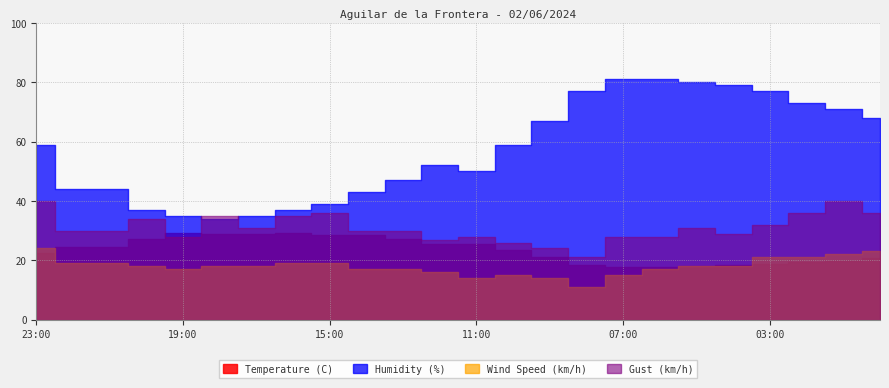

True or false: Humidity (%) and Wind Speed (km/h) cross at least once.

False